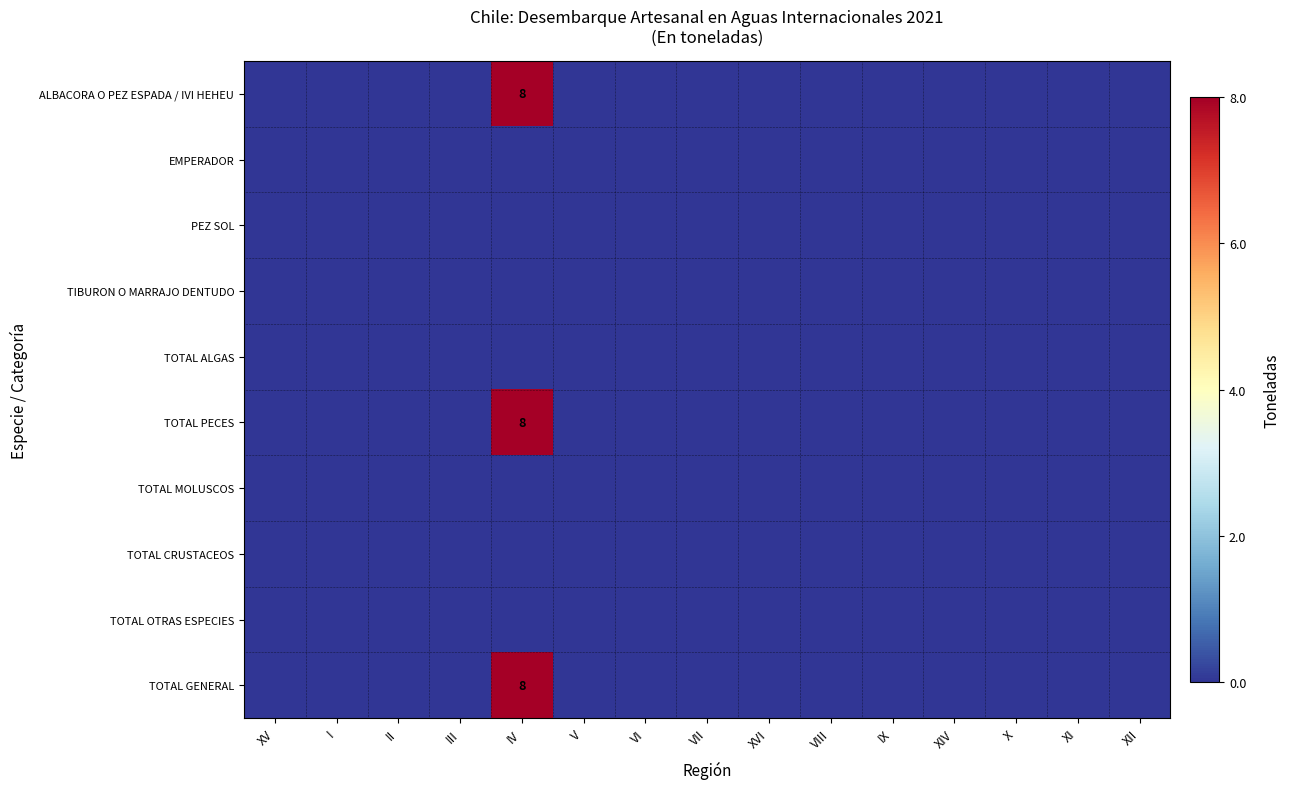

The value of ALBACORA O PEZ ESPADA / IVI HEHEU at IV is 8. True or false?

True